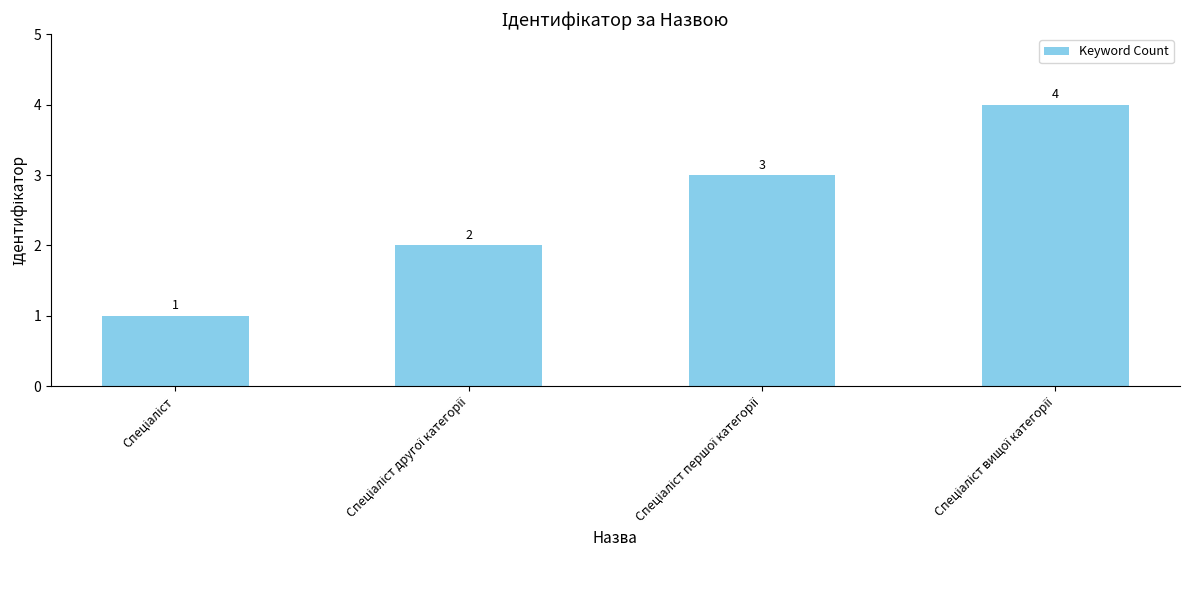

How many values are between 2 and 4?

3